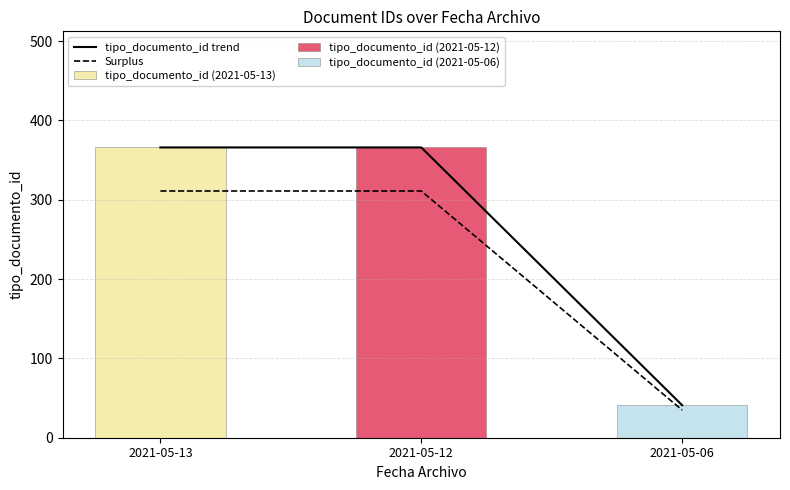

How many values in the tipo_documento_id trend series are below 366?

1